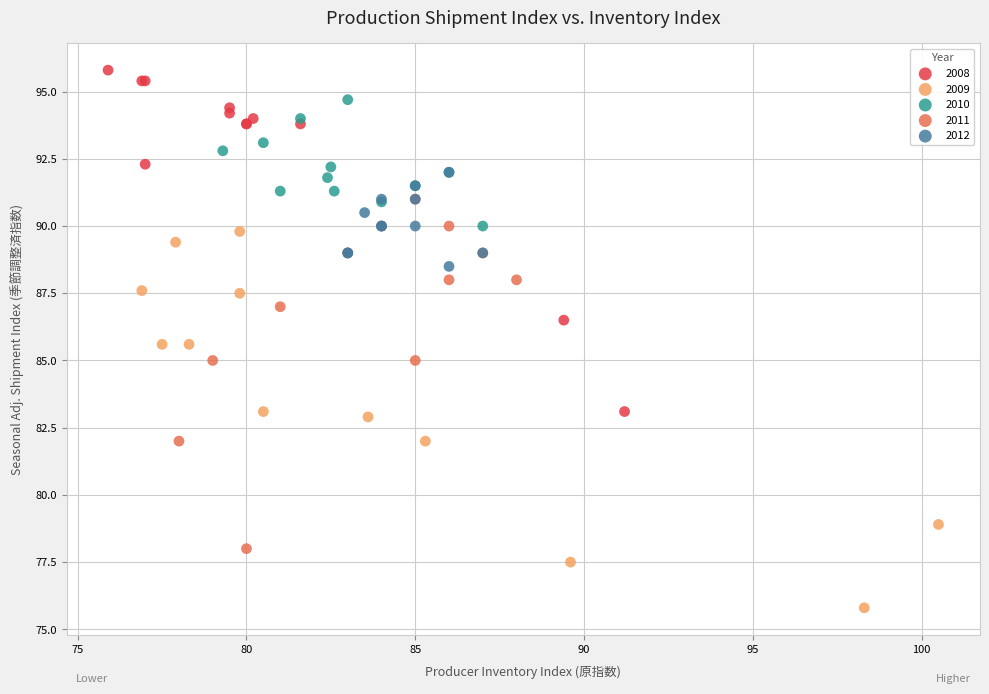

Which series reaches the minimum Y coordinate?

2009